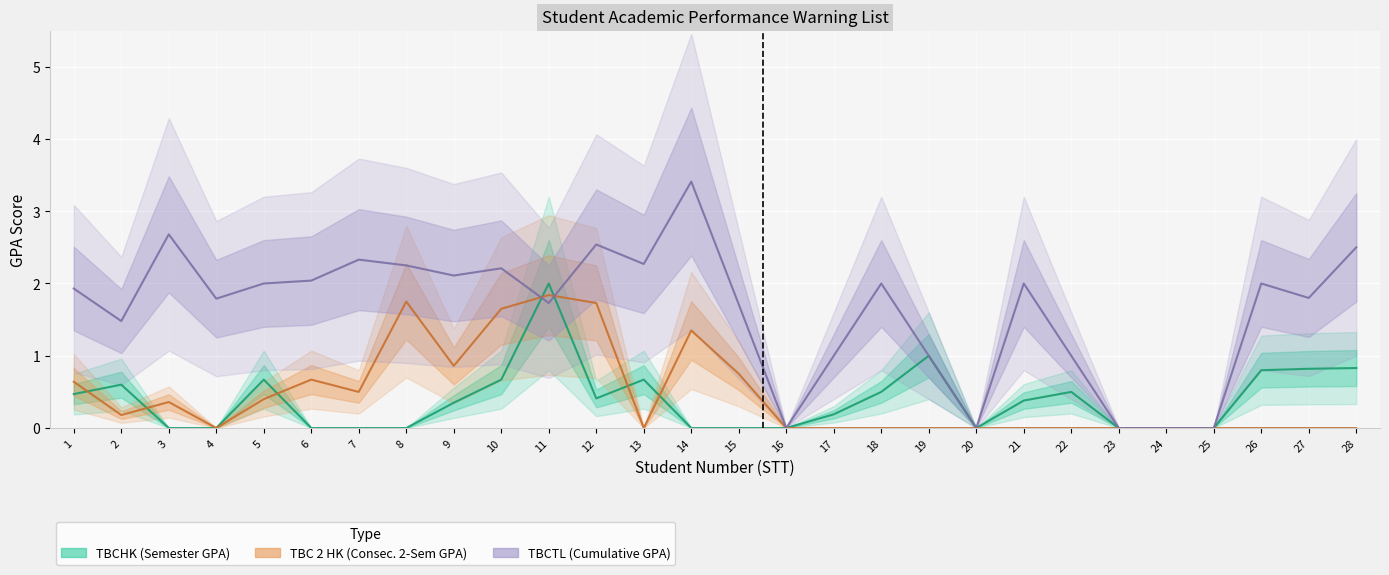

Which series has the widest spread of values?

TBCTL